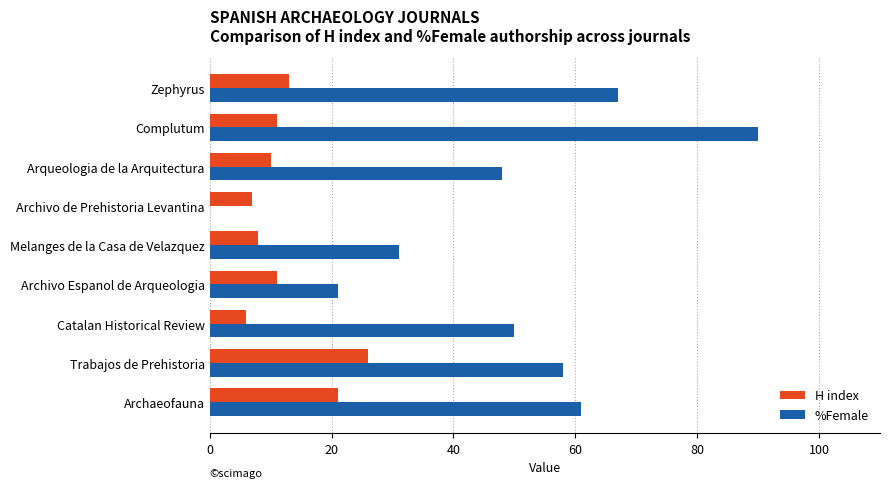

At which label is %Female closest to 45?

Arqueologia de la Arquitectura